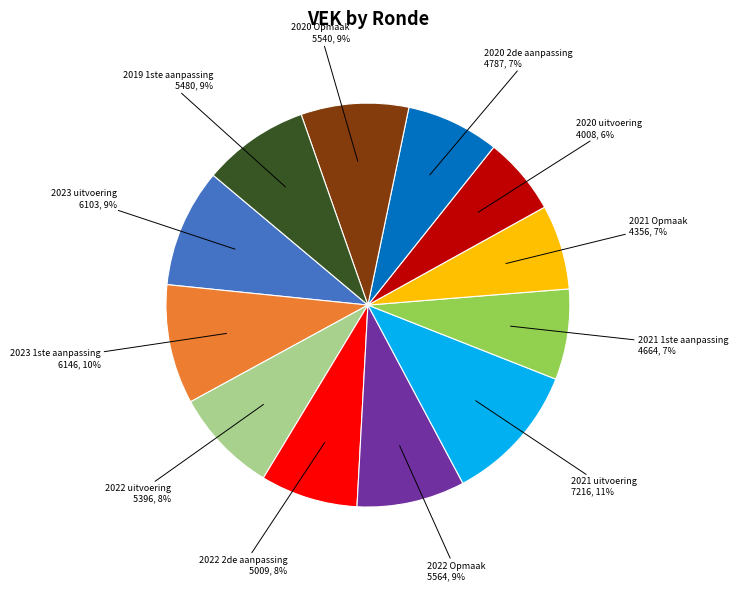

Is there a majority slice in this chart?

No